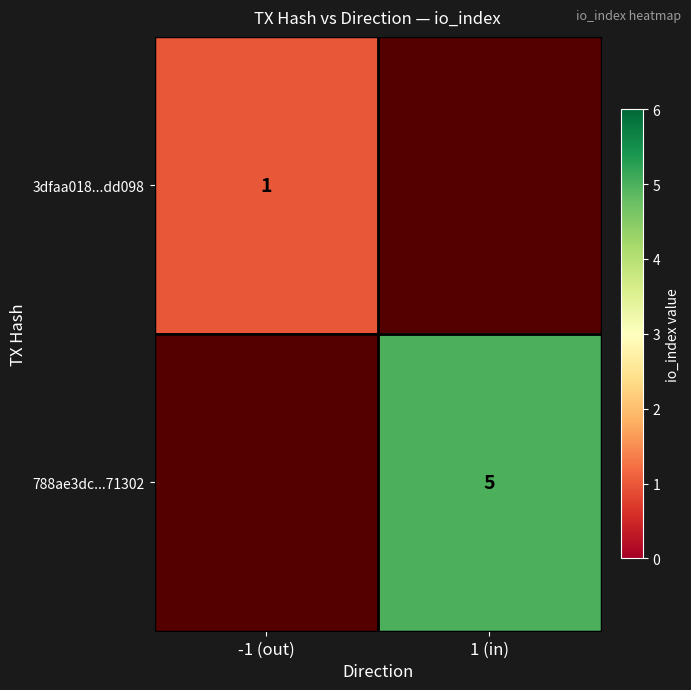

What is the minimum value shown in the chart?

1.0